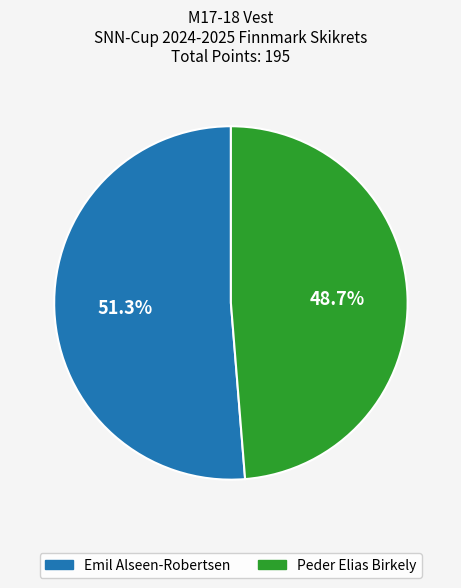

Is the sum of Emil Alseen-Robertsen and Peder Elias Birkely greater than half?

Yes